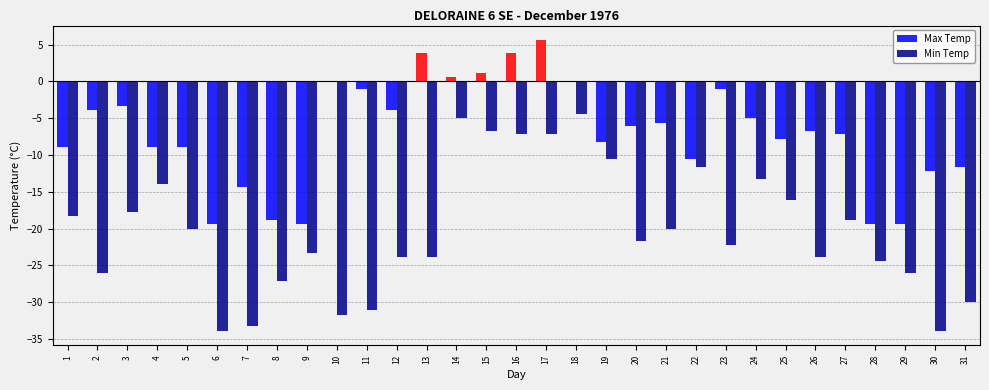

What is the sum of all Max Temp values?

-217.0